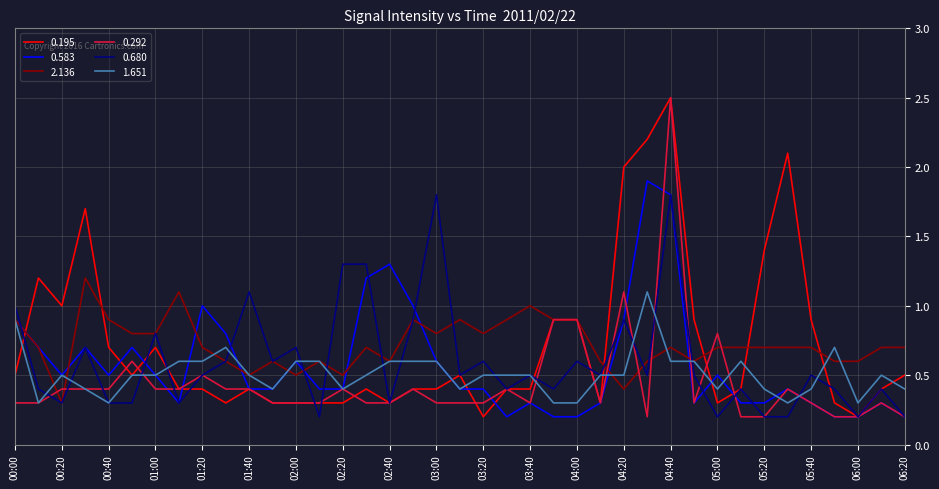

What is the highest value of the 0.680 series?

1.8